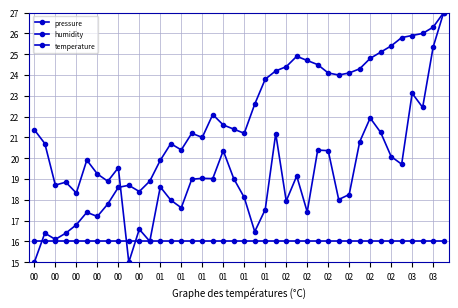

Does the chart have visible grid lines?

Yes